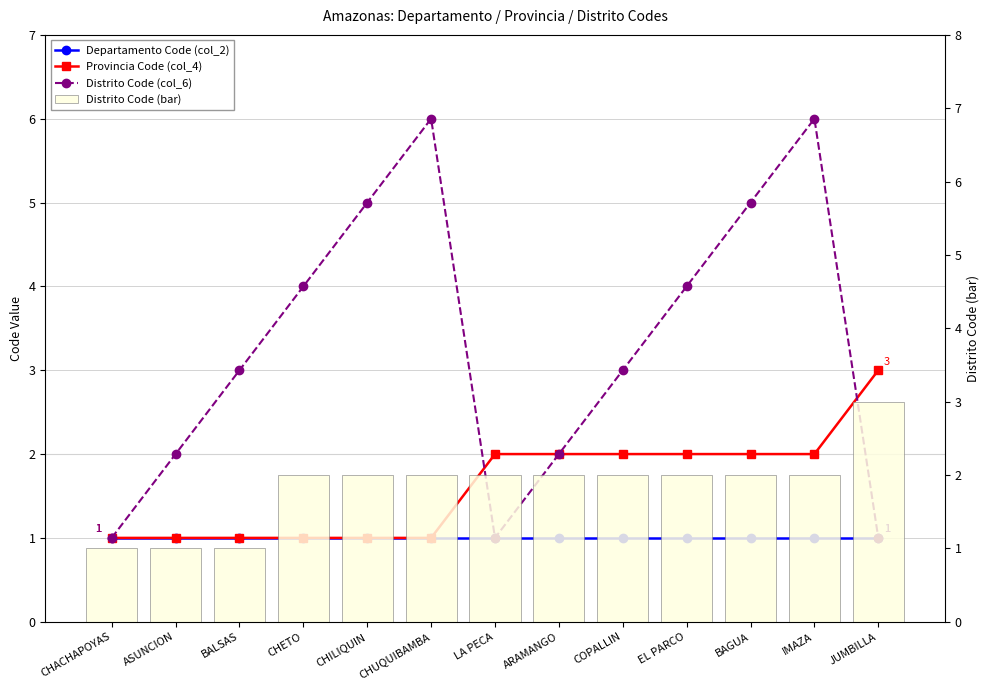

Rank the series at CHACHAPOYAS from highest to lowest value.

Departamento Code (col_2), Provincia Code (col_4), Distrito Code (col_6), Distrito Code (bar)